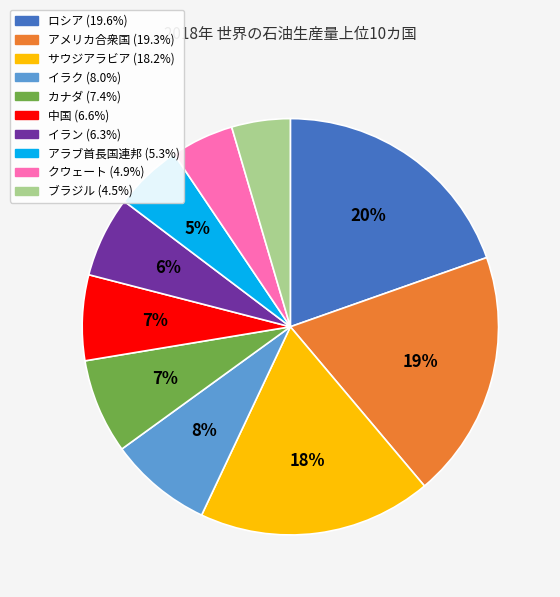

Is there a majority slice in this chart?

No